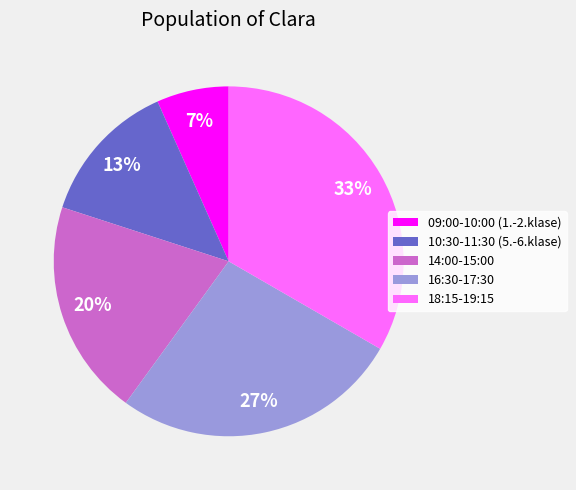

Count the number of slices in the pie.

5